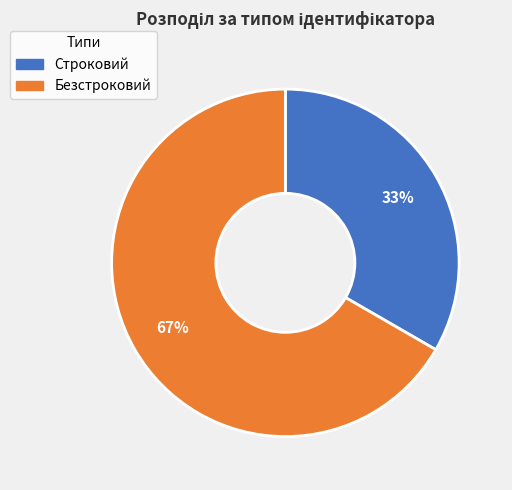

Rank the categories by value from highest to lowest.

Безстроковий, Строковий